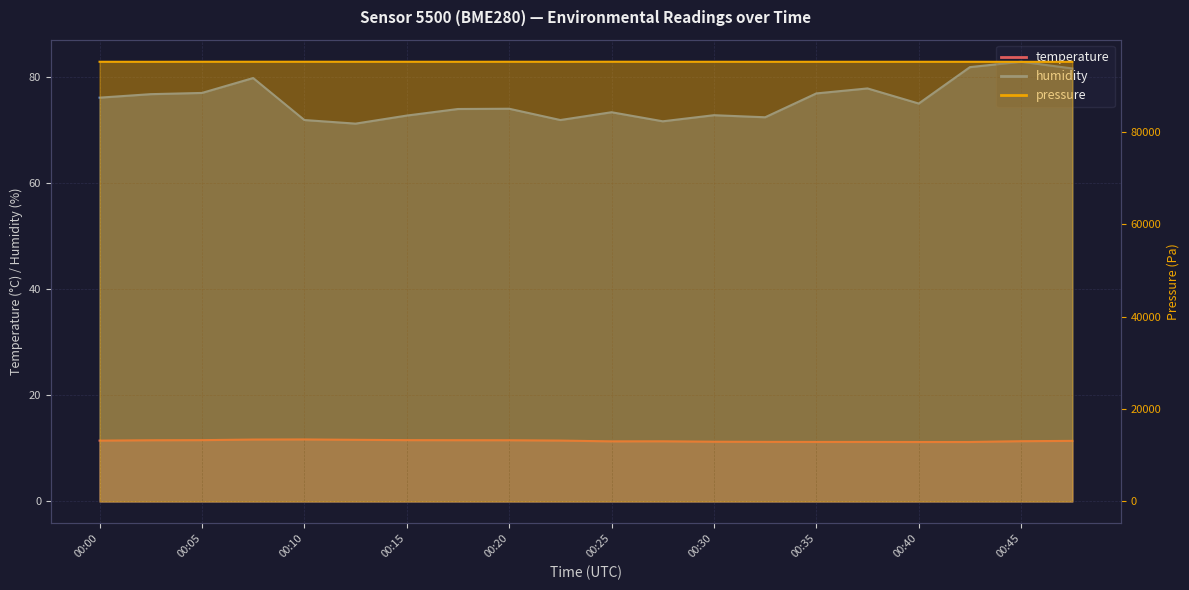

Which series changed the most between 00:15 and 00:47?

pressure_norm